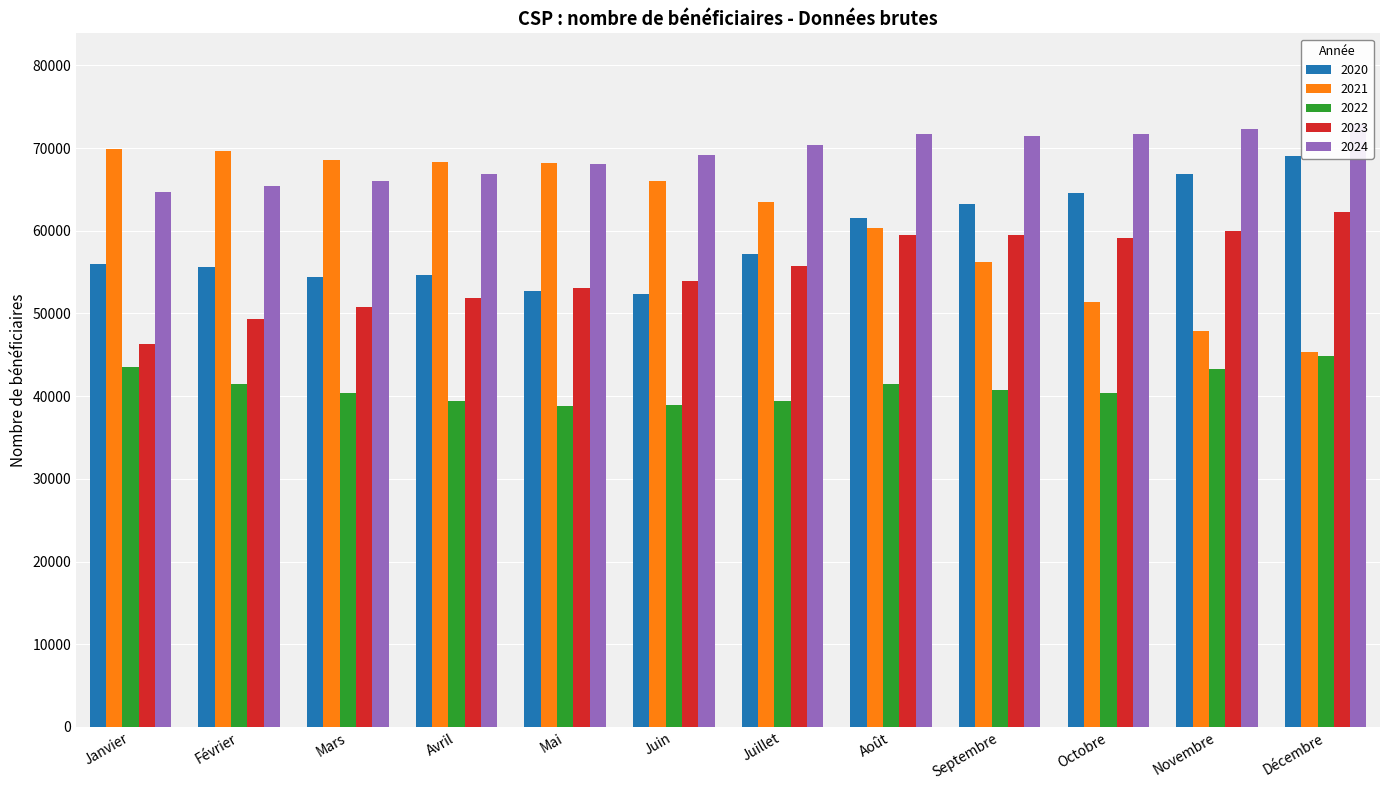

How many groups of bars are there?

12